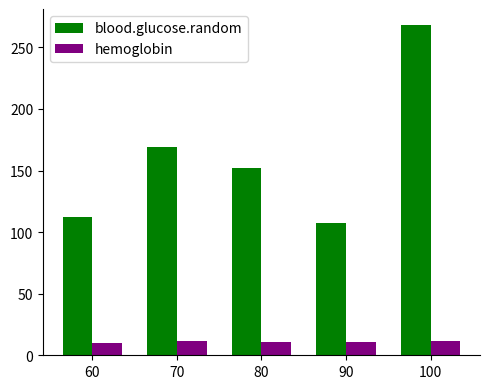

Which category has the highest value in the blood.glucose.random series?

100